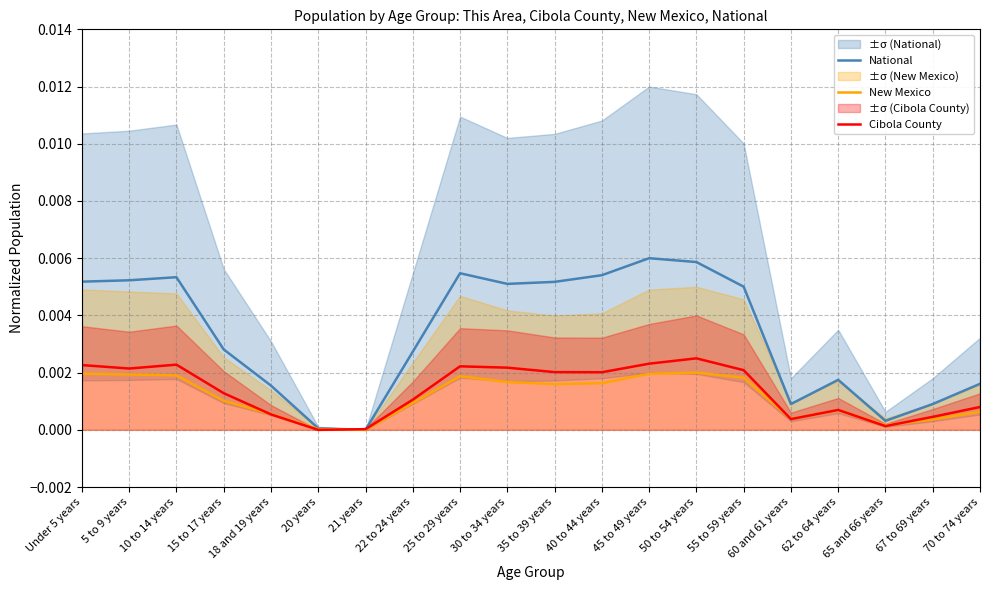

How many intersections are there between National and Cibola County?

2